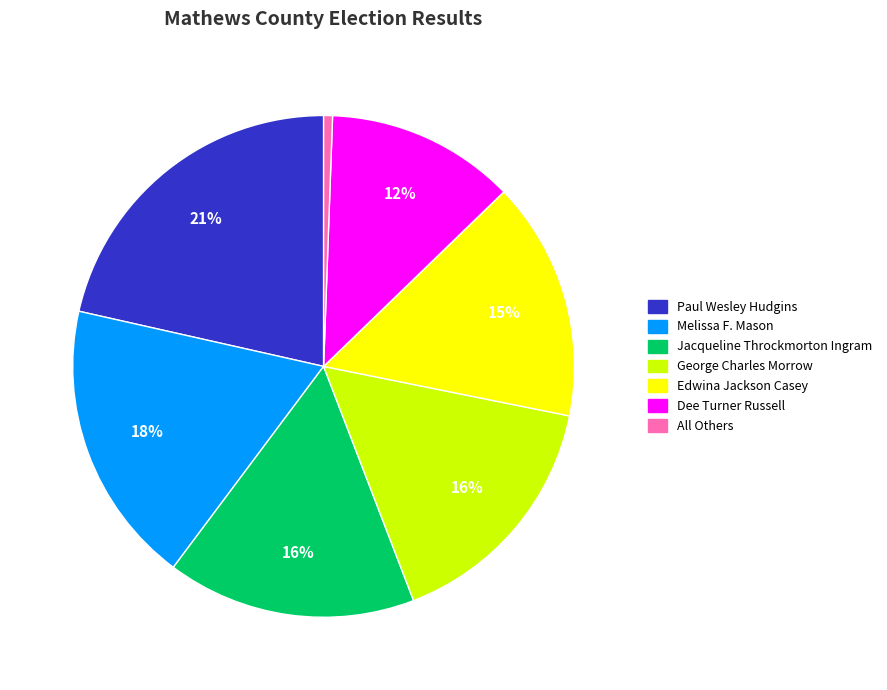

Combined, do All Others and Edwina Jackson Casey account for over 50%?

No